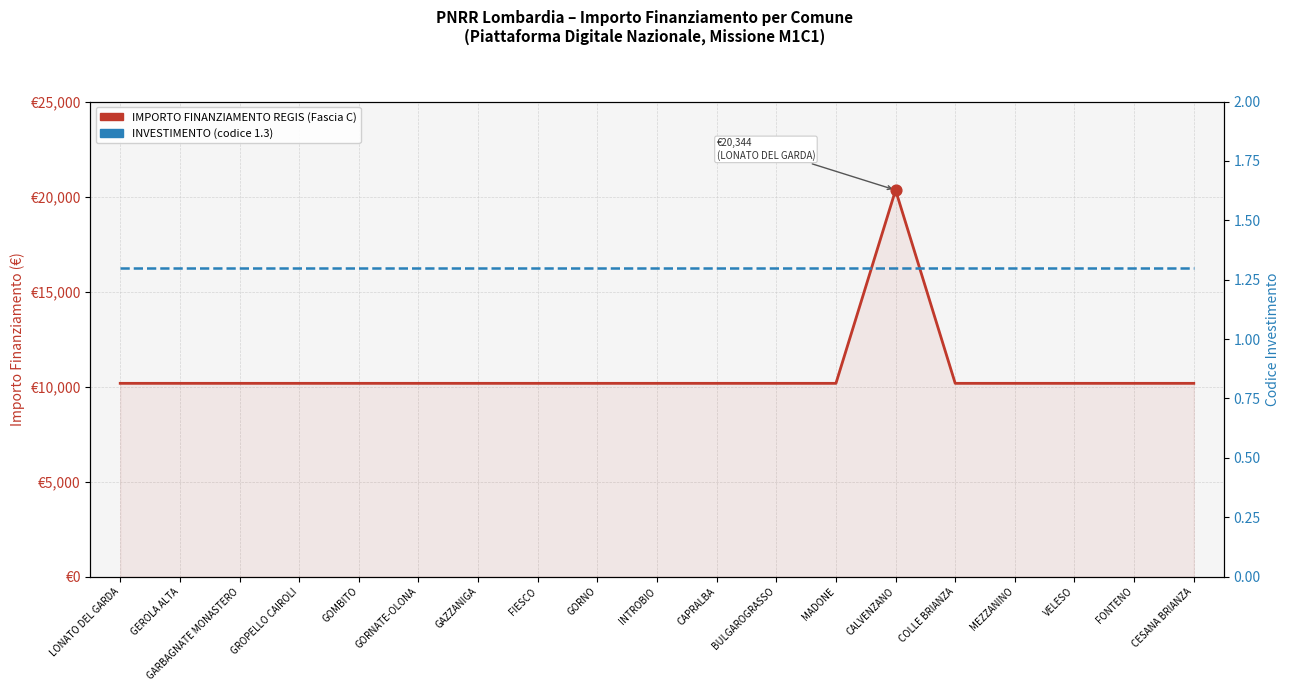

Which series reaches the minimum Y coordinate?

INVESTIMENTO (code)